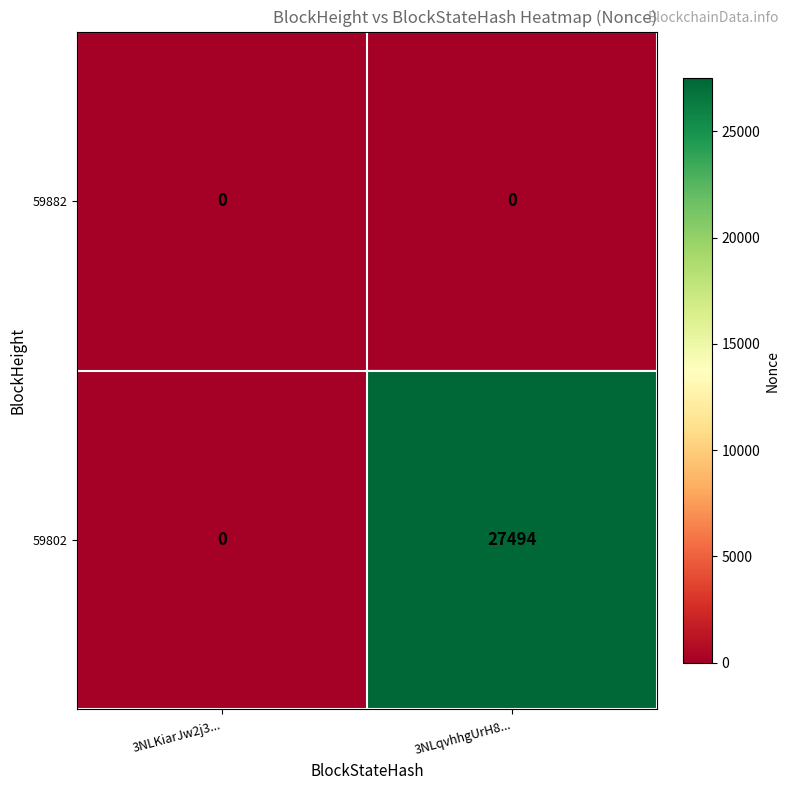

What is the highest value of the 59802 series?

27494